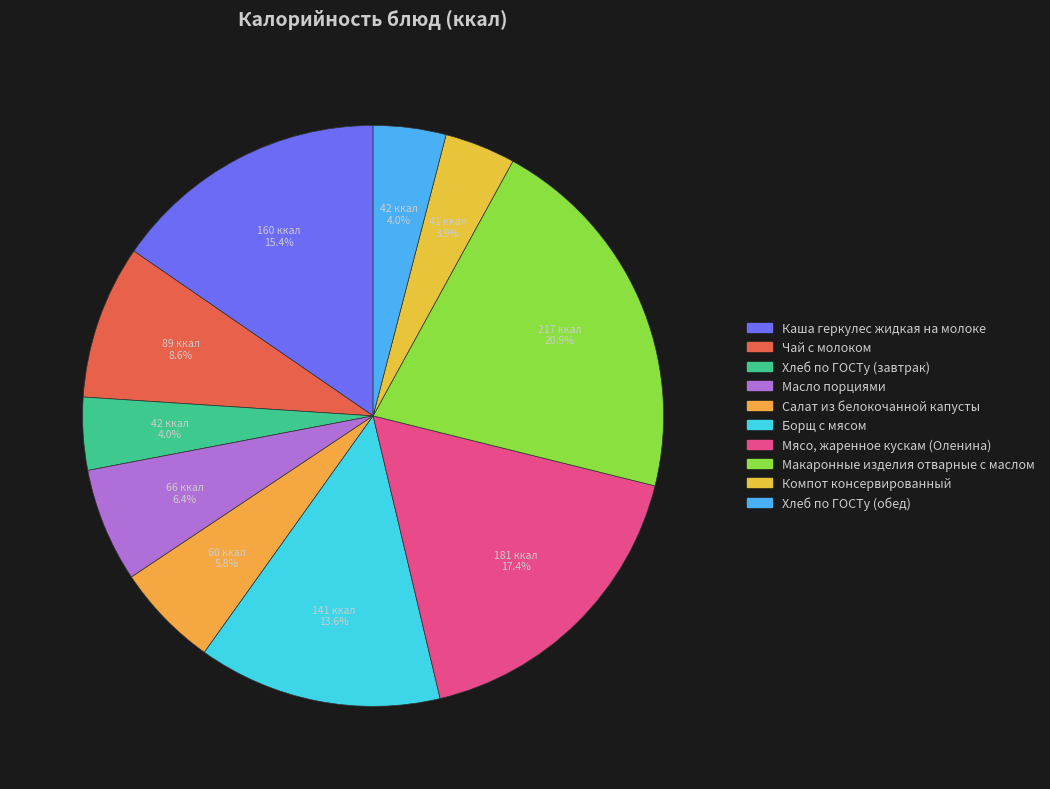

How many slices are in this pie chart?

10